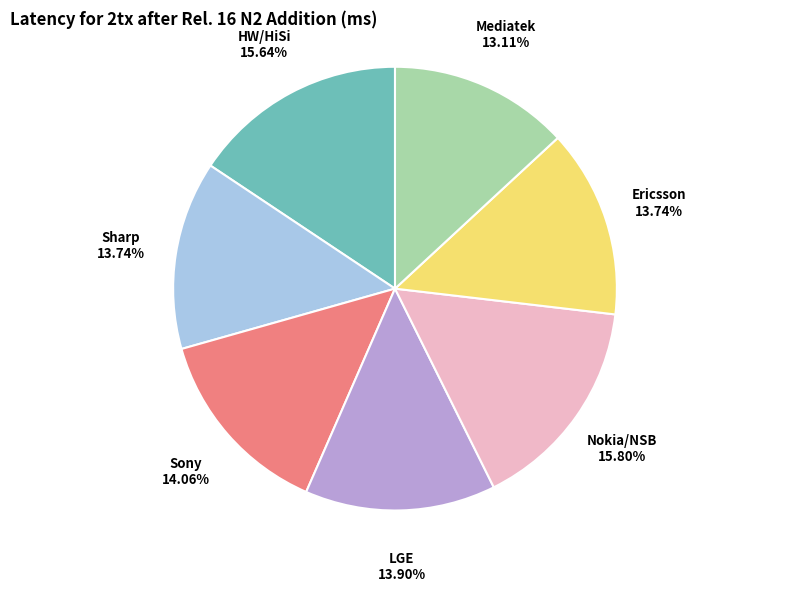

Does any single category account for the majority?

No